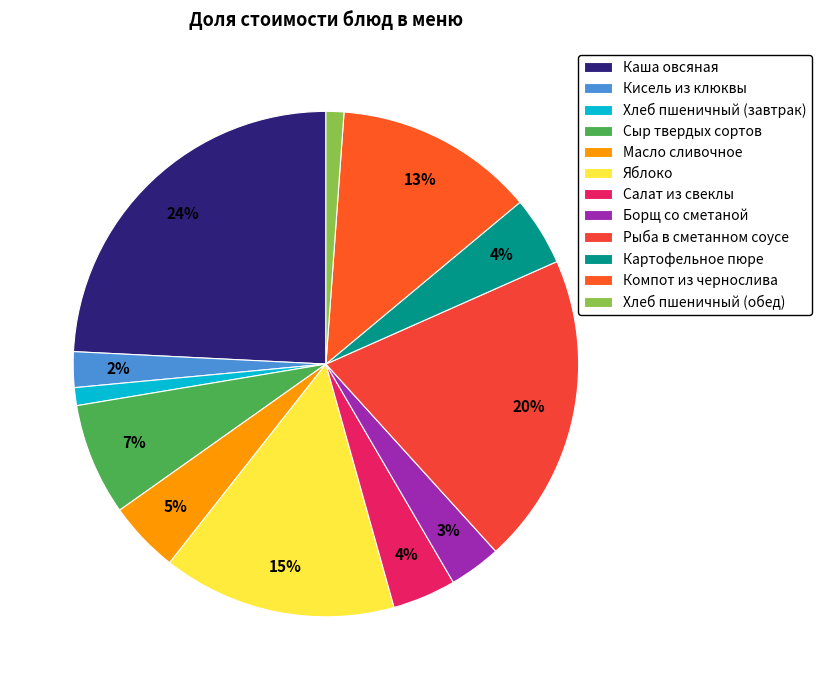

Count the number of slices in the pie.

12